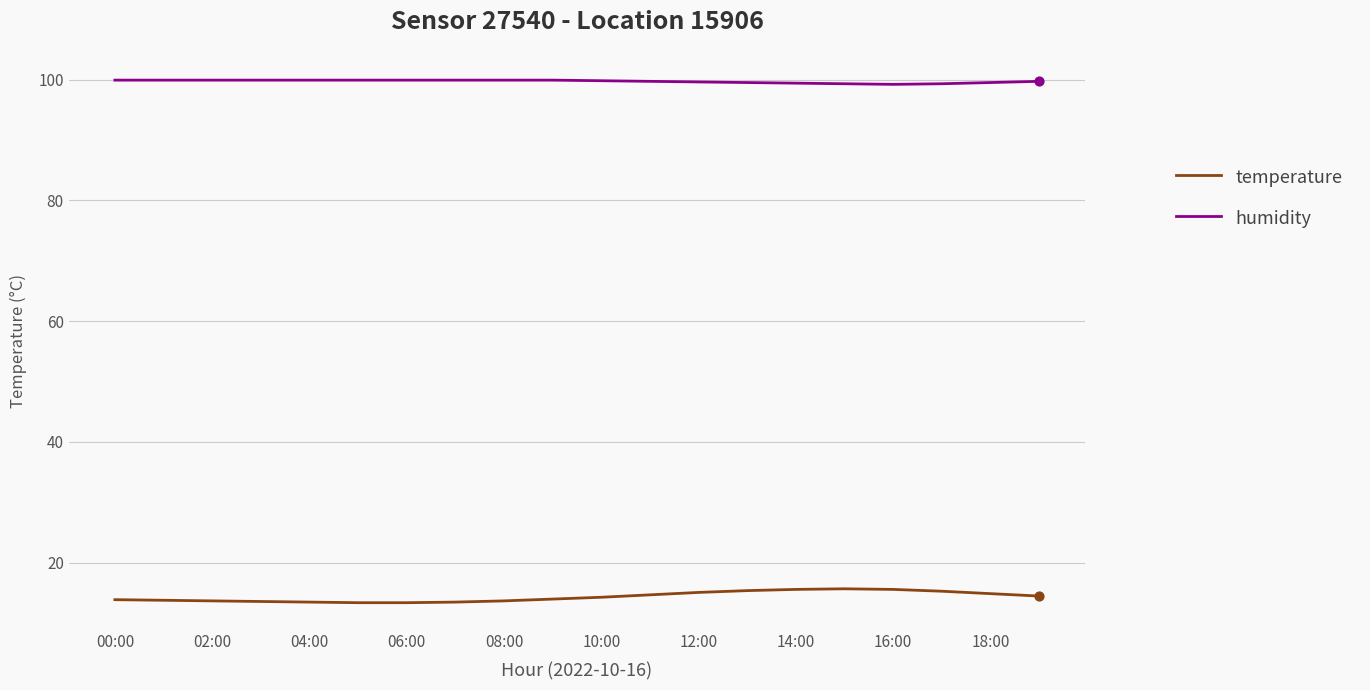

What are all the series names shown in the legend?

temperature, humidity